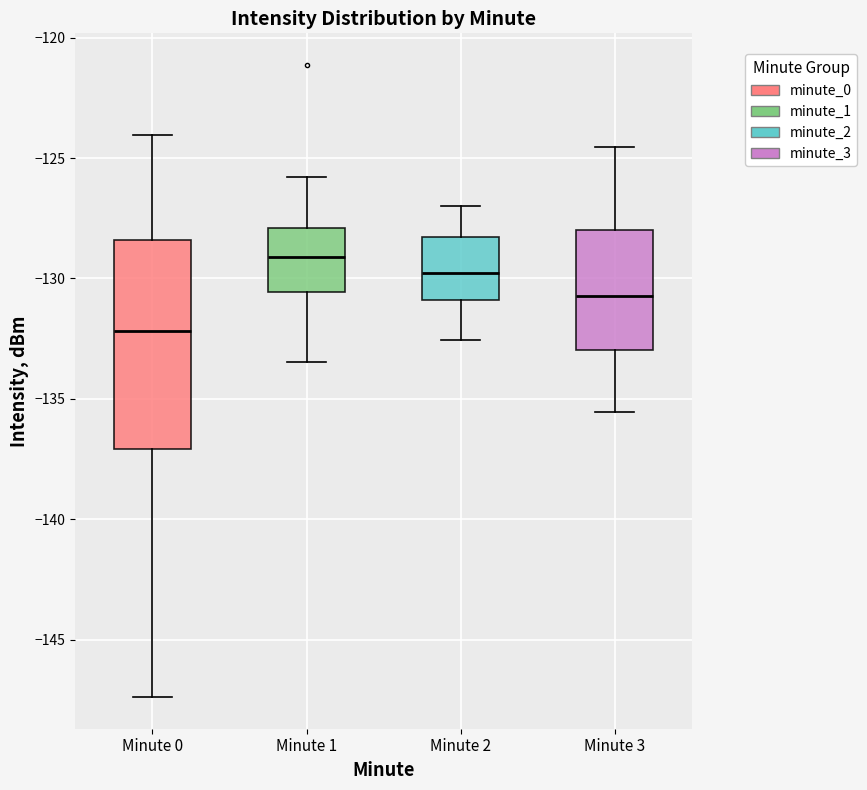

Reading left to right, transcribe this box plot: for each box, give where its median line is, the range the box spans, and where its two whiskers end, as read against the y-axis. The values are not printed on the chart, so give them approximately, as read against the axis.

Minute 0: median -132.0, box -137.0 to -128.5, whiskers -147.5 to -124.0
Minute 1: median -129.0, box -130.5 to -128.0, whiskers -133.5 to -126.0
Minute 2: median -130.0, box -131.0 to -128.5, whiskers -132.5 to -127.0
Minute 3: median -130.5, box -133.0 to -128.0, whiskers -135.5 to -124.5